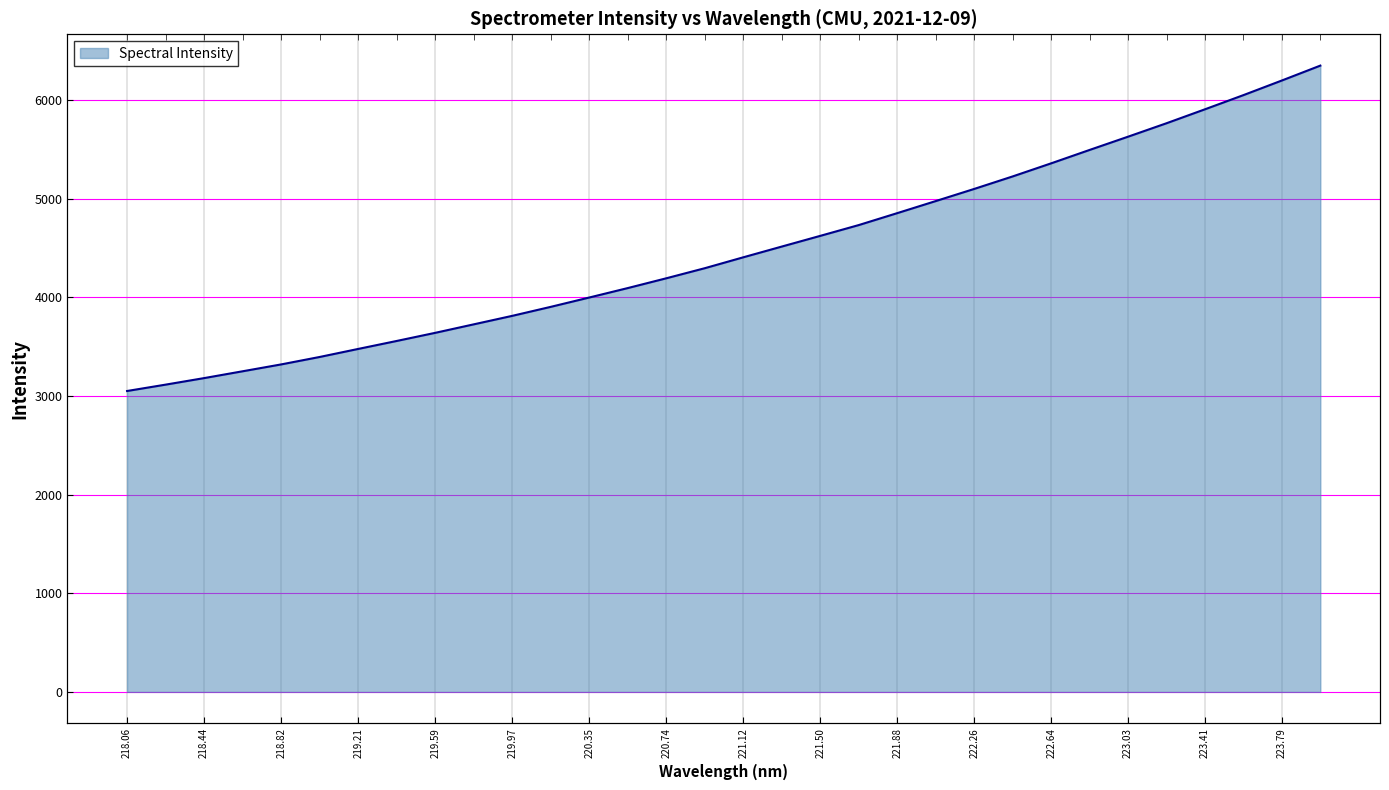

True or false: the data shows 7648.5 at 221.3083.

False